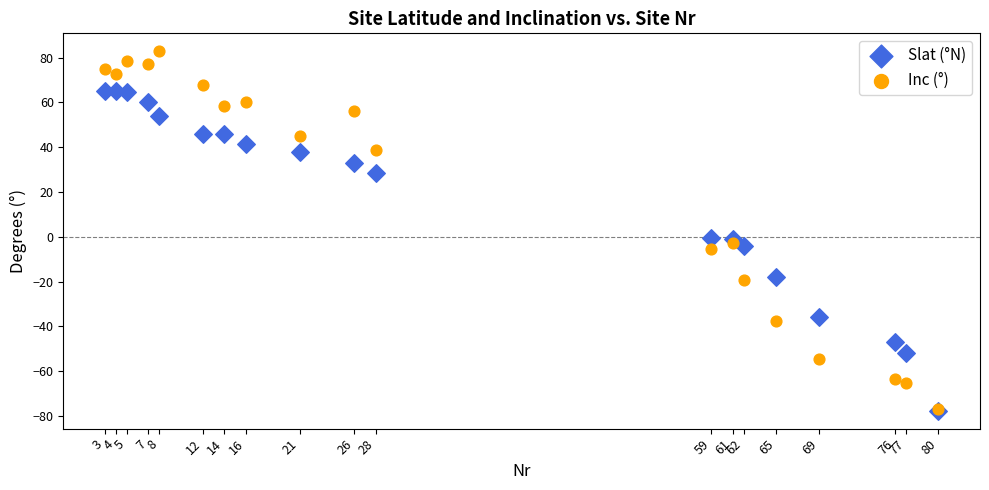

What are all the series names shown in the legend?

Slat (°N), Inc (°)